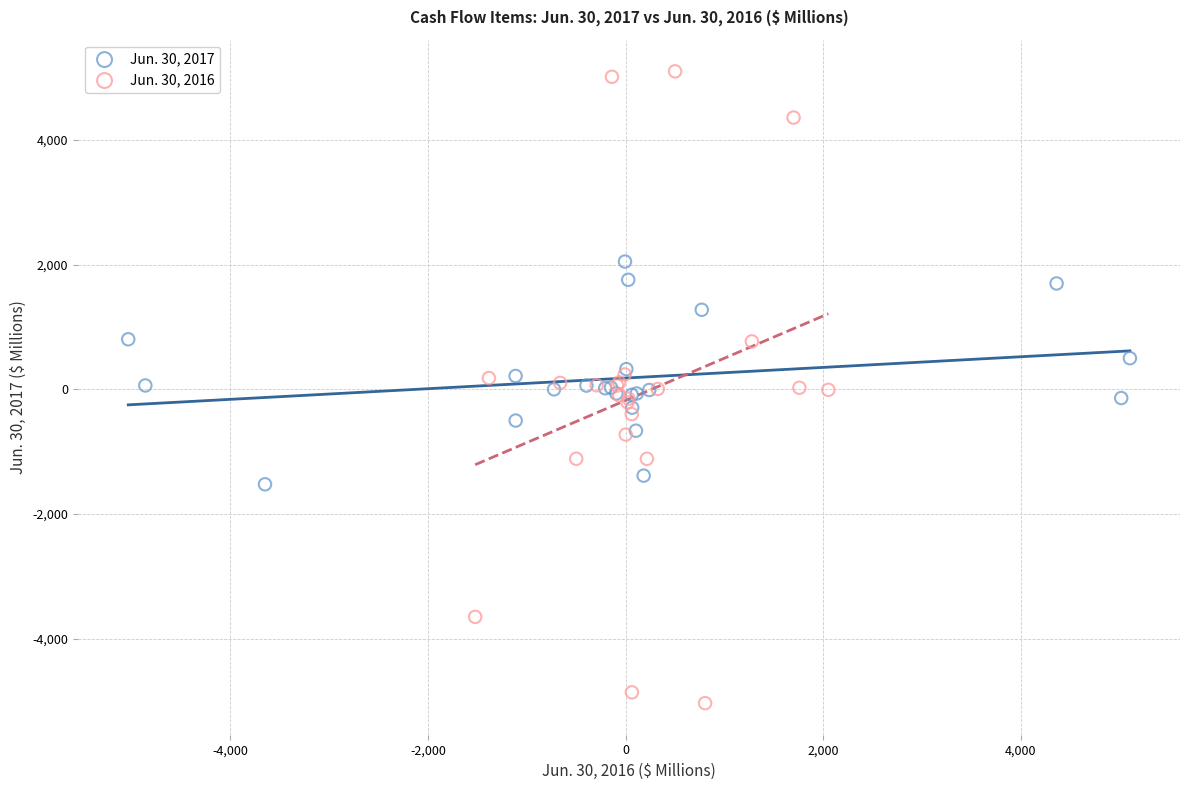

Which series has the widest spread of Y values?

Jun. 30, 2016